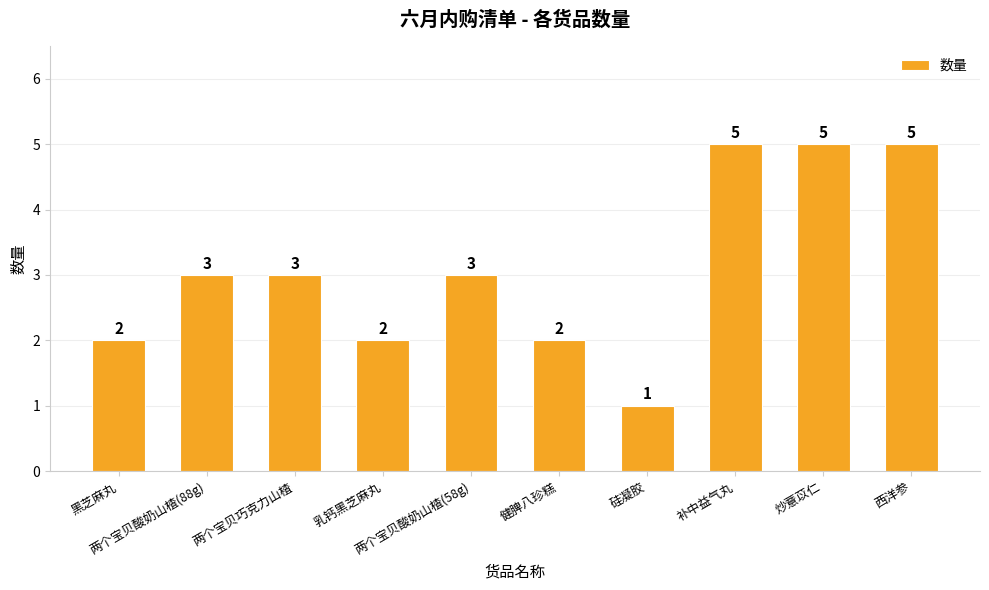

What position from the right is 黑芝麻丸?

10